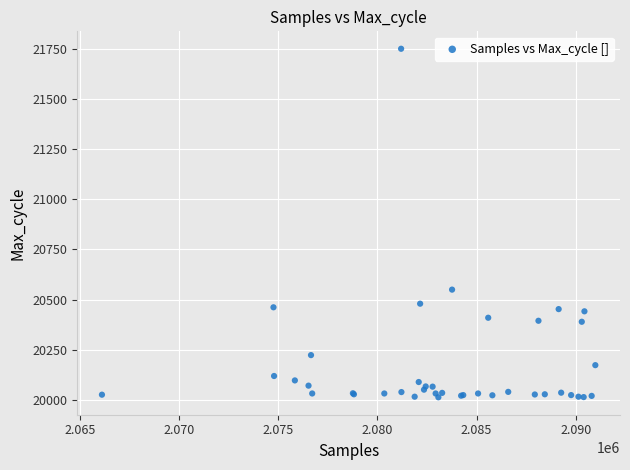

What Y value in the scatter plot is closest to 20881?

20550